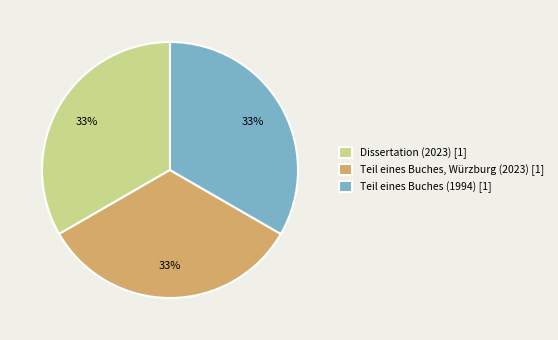

The Teil eines Buches (1994) [1] slice represents 42% of the pie. True or false?

False